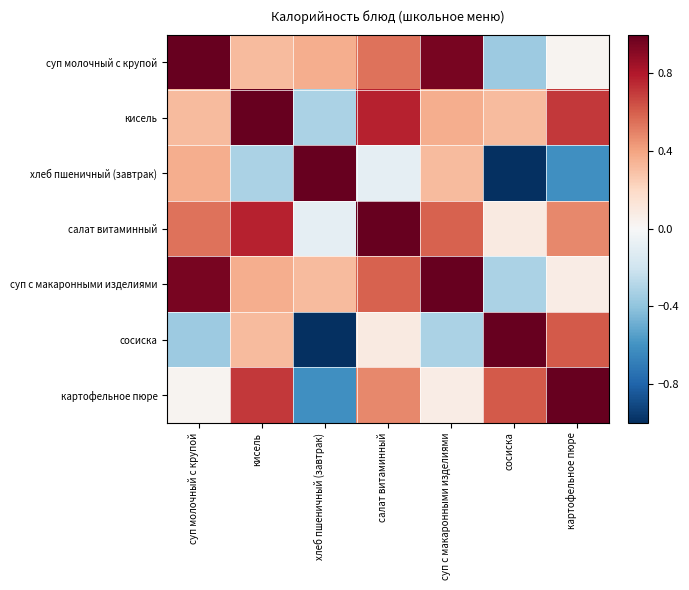

Reading left to right, list all the values displayed in this chart.

суп молочный с крупой: суп молочный с крупой=1.0	кисель=0.3	хлеб пшеничный (завтрак)=0.4	салат витаминный=0.5	суп с макаронными изделиями=1.0	сосиска=-0.4	картофельное пюре=0.0
кисель: суп молочный с крупой=0.3	кисель=1.0	хлеб пшеничный (завтрак)=-0.3	салат витаминный=0.8	суп с макаронными изделиями=0.4	сосиска=0.3	картофельное пюре=0.7
хлеб пшеничный (завтрак): суп молочный с крупой=0.4	кисель=-0.3	хлеб пшеничный (завтрак)=1.0	салат витаминный=-0.1	суп с макаронными изделиями=0.3	сосиска=-1.0	картофельное пюре=-0.6
салат витаминный: суп молочный с крупой=0.5	кисель=0.8	хлеб пшеничный (завтрак)=-0.1	салат витаминный=1.0	суп с макаронными изделиями=0.6	сосиска=0.1	картофельное пюре=0.5
суп с макаронными изделиями: суп молочный с крупой=1.0	кисель=0.4	хлеб пшеничный (завтрак)=0.3	салат витаминный=0.6	суп с макаронными изделиями=1.0	сосиска=-0.3	картофельное пюре=0.1
сосиска: суп молочный с крупой=-0.4	кисель=0.3	хлеб пшеничный (завтрак)=-1.0	салат витаминный=0.1	суп с макаронными изделиями=-0.3	сосиска=1.0	картофельное пюре=0.6
картофельное пюре: суп молочный с крупой=0.0	кисель=0.7	хлеб пшеничный (завтрак)=-0.6	салат витаминный=0.5	суп с макаронными изделиями=0.1	сосиска=0.6	картофельное пюре=1.0